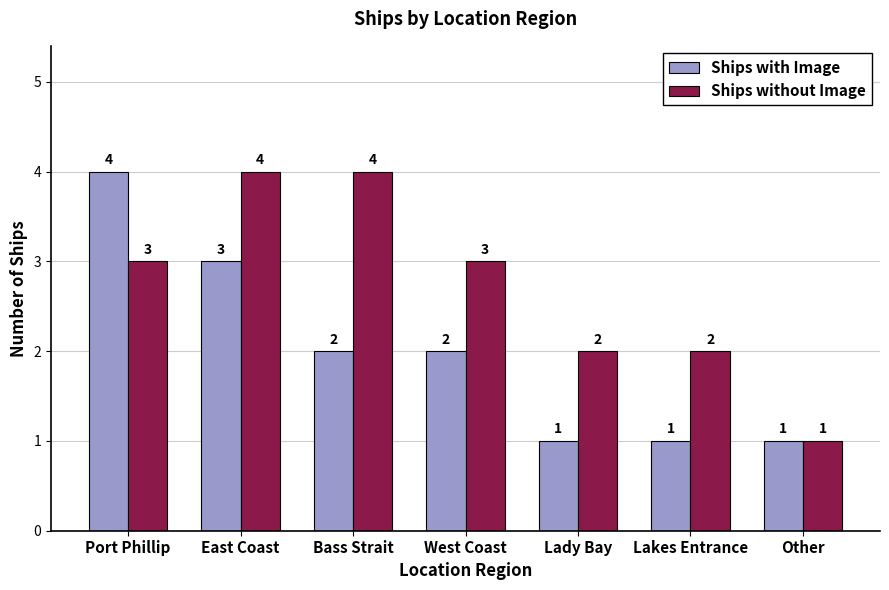

Is it true that Ships without Image equals 1 at Bass Strait?

False